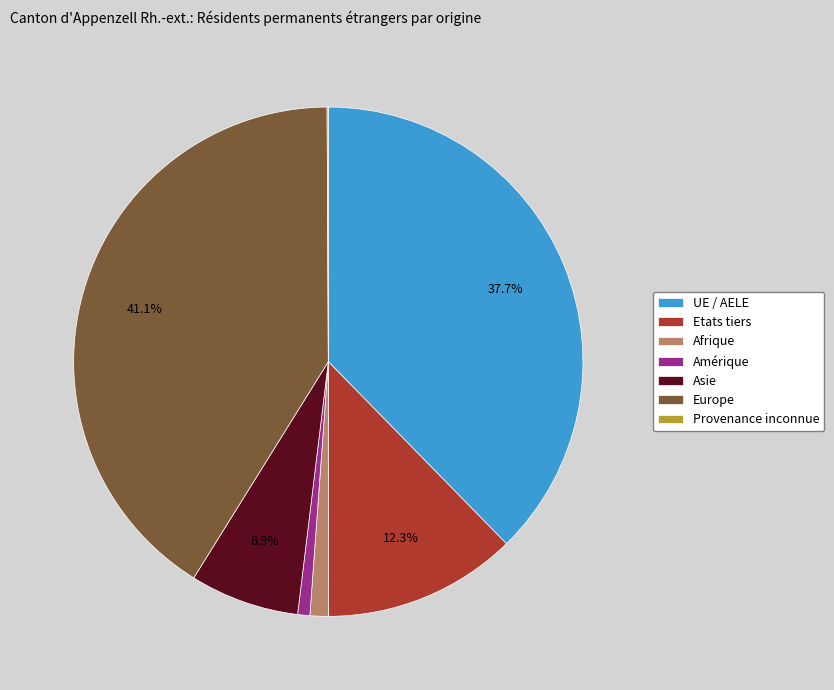

Approximately how many times larger is the value at Amérique compared to Afrique?

0.7